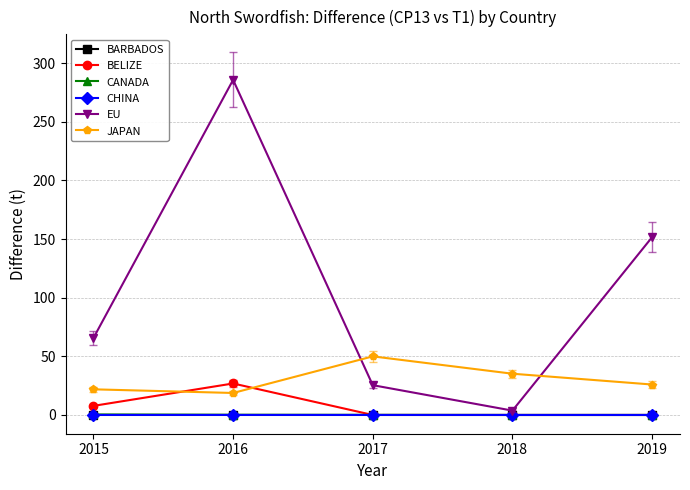

At which category is the sum across all series the highest?

2016